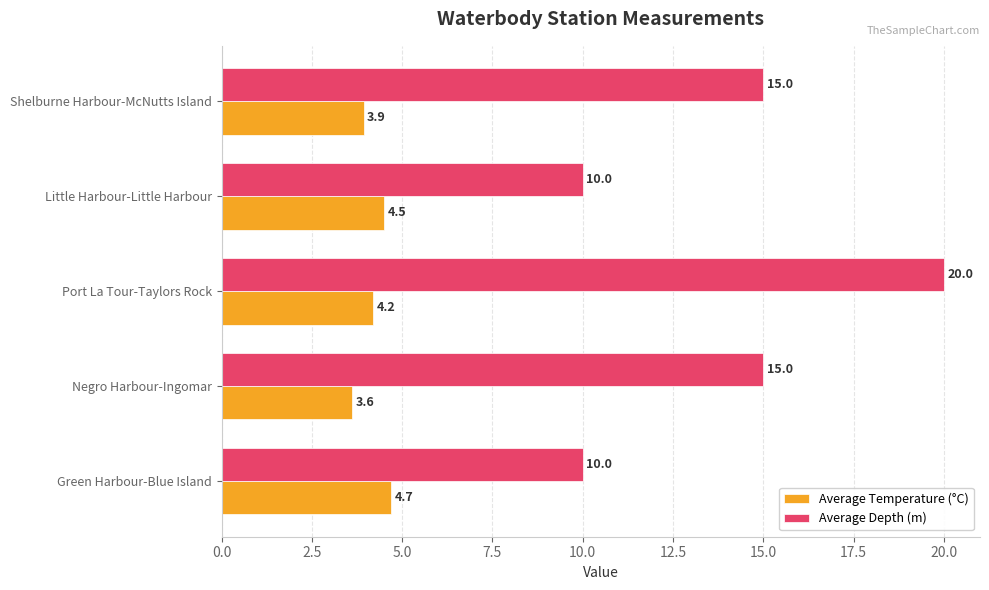

Is it true that Average Temperature (°C) equals 6.3 at Port La Tour-Taylors Rock?

False